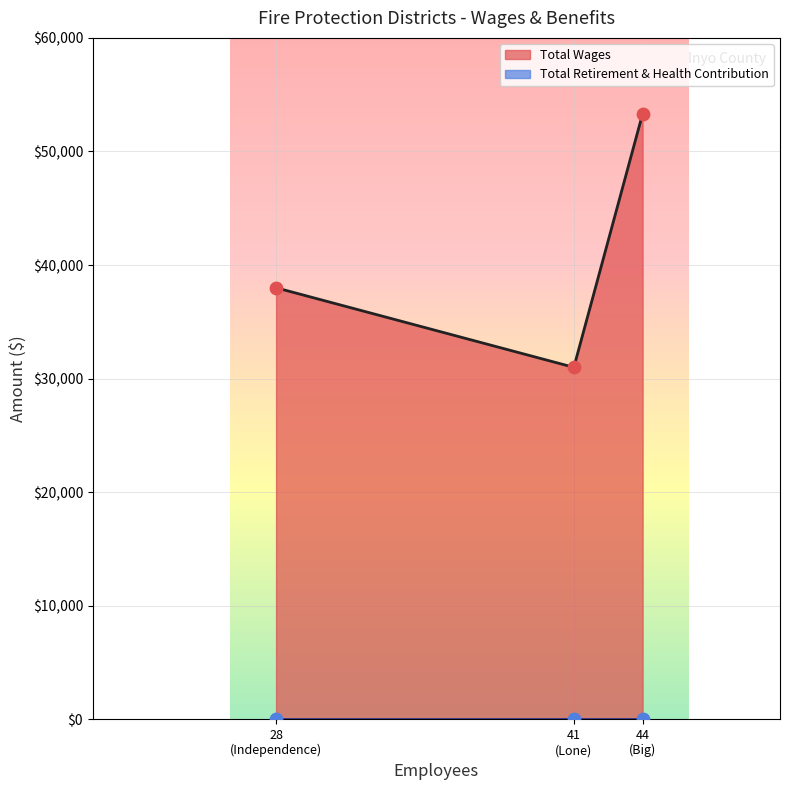

Which series has the largest total across all categories?

Total Wages